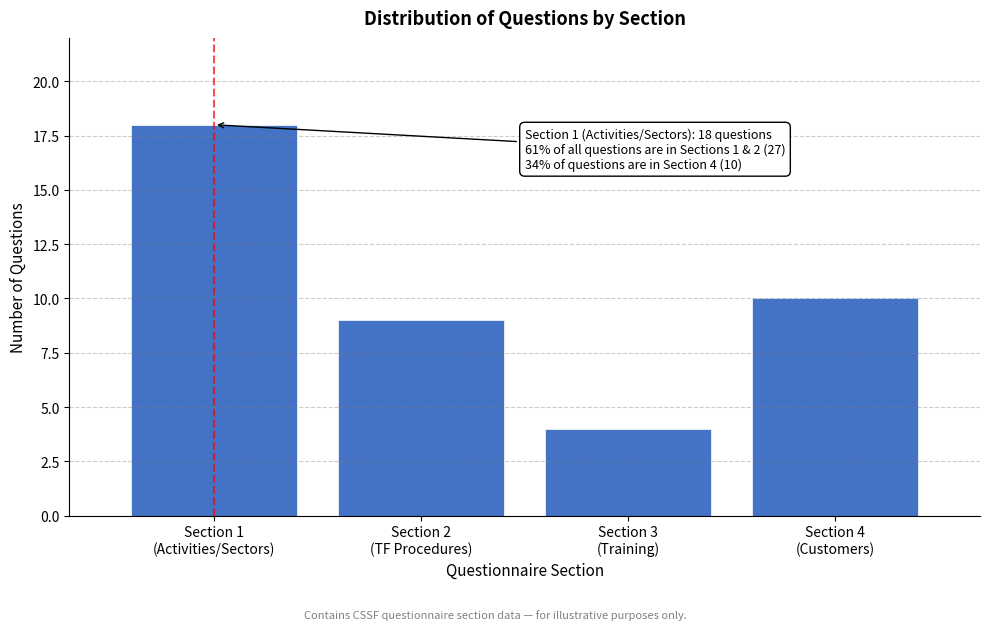

Reading left to right, transcribe all the data shown in this chart.

18	9	4	10